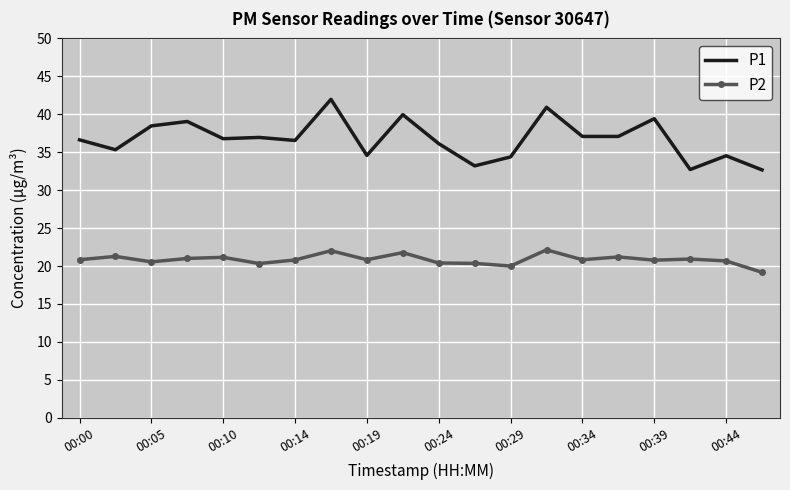

Rank the series by their average value, from lowest to highest.

P2, P1